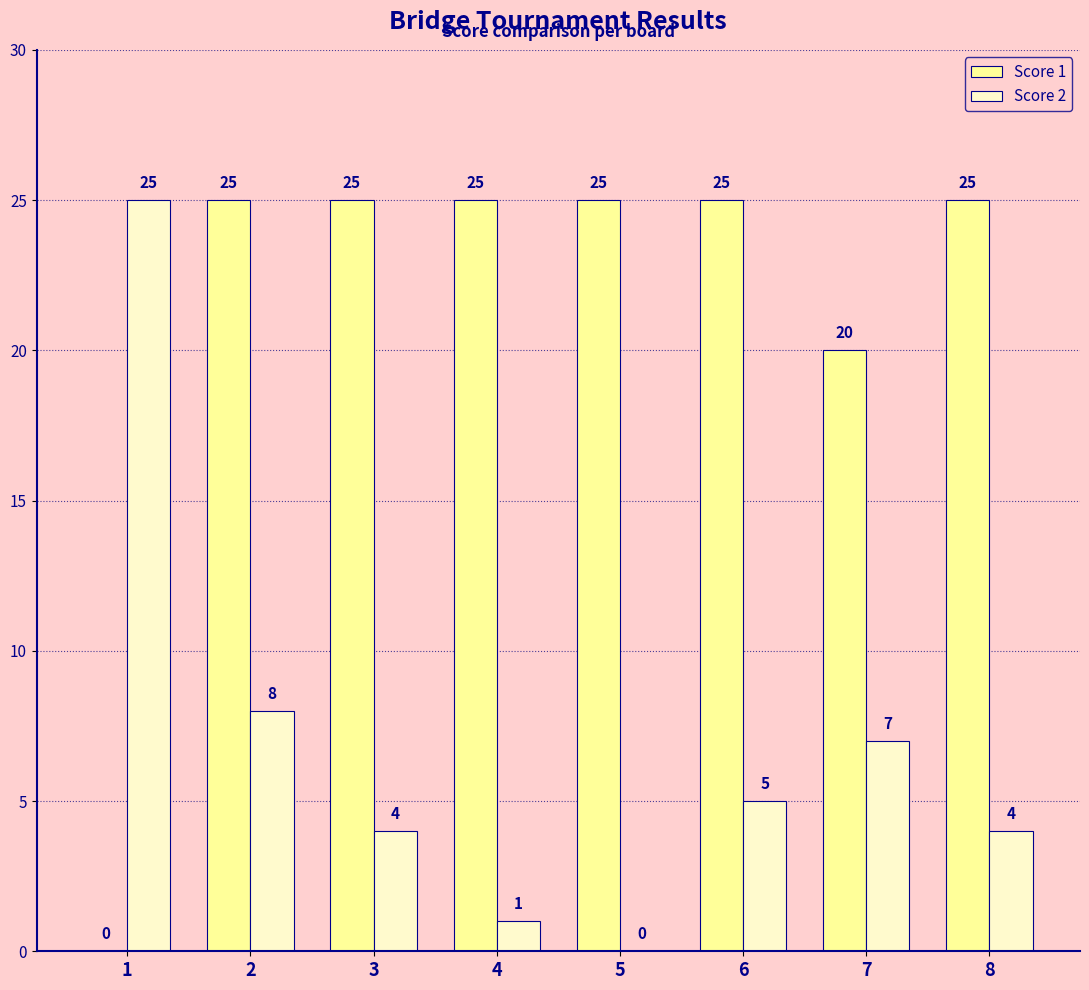

Count the number of data series in this chart.

2